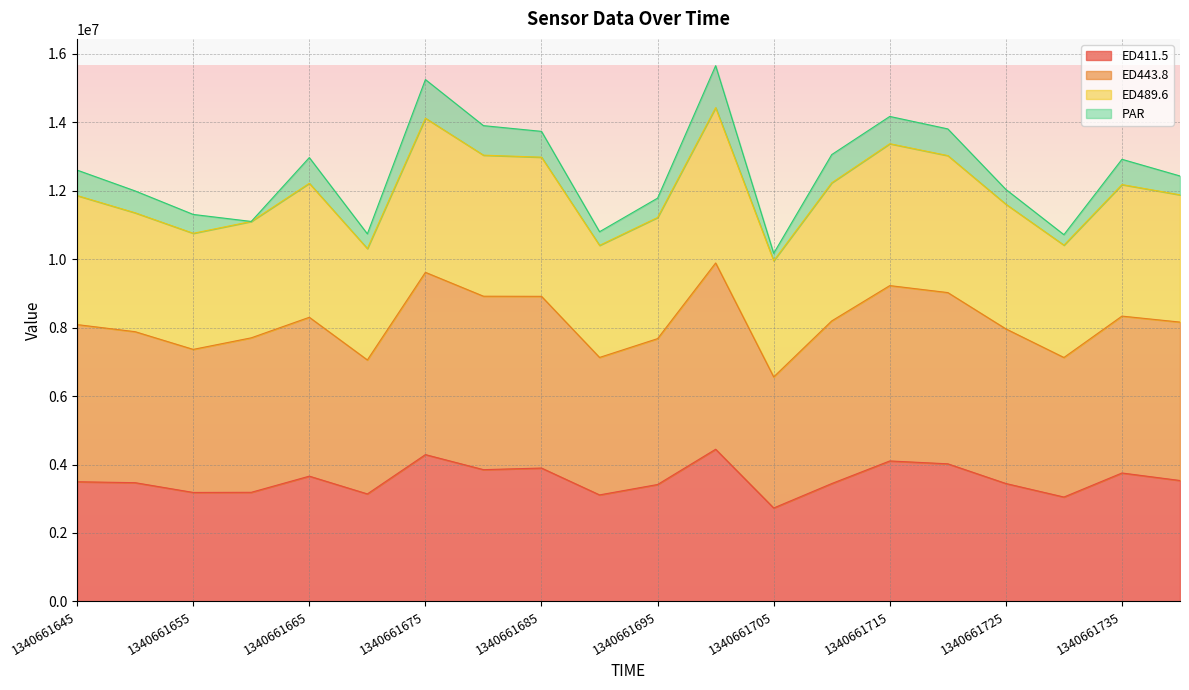

True or false: ED443.8 and ED411.5 intersect in this chart.

False